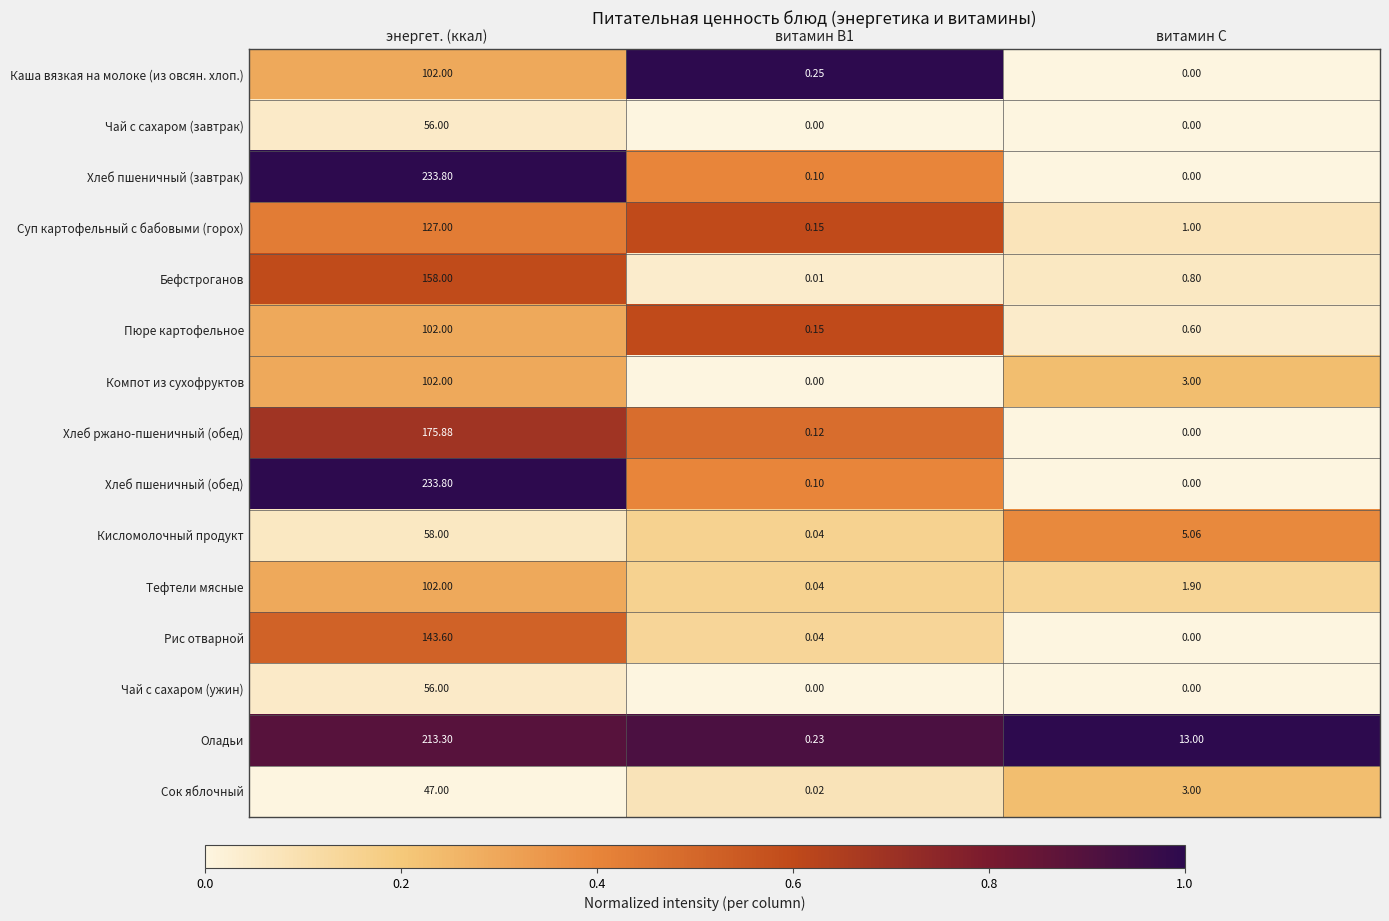

At which label is Кисломолочный продукт closest to 29?

витамин С